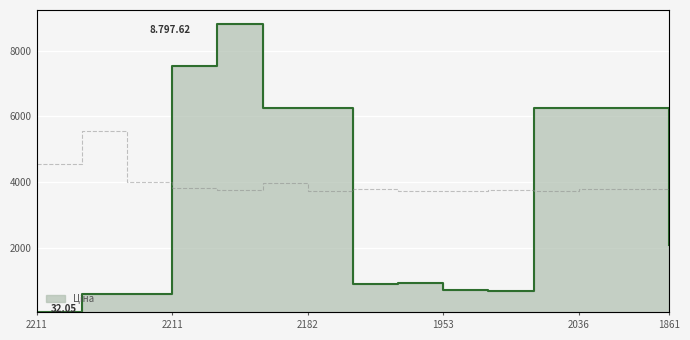

List the series in order of their peak value, highest first.

Ціна, Залишок